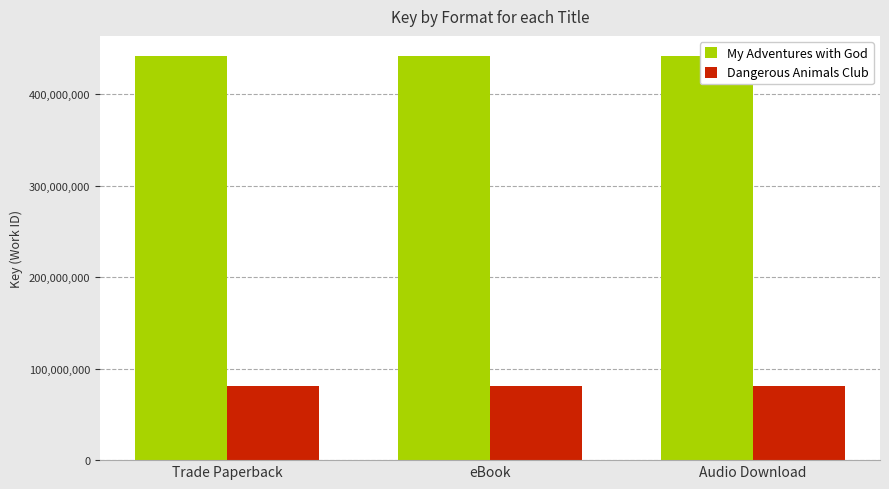

Which category has the highest value in the Dangerous Animals Club series?

Trade Paperback